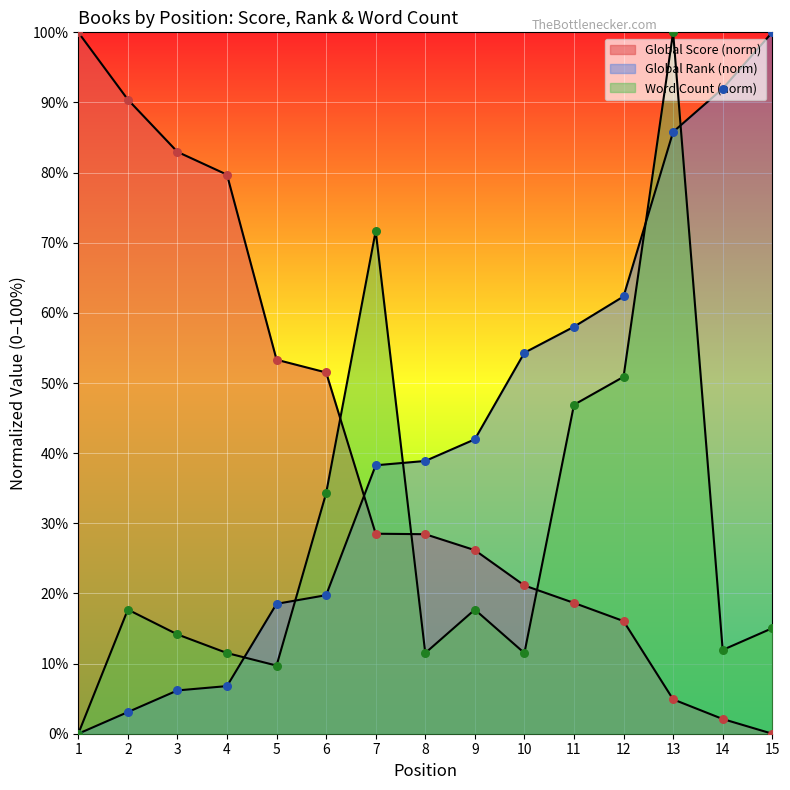

Which series has the widest spread of Y values?

Global Score